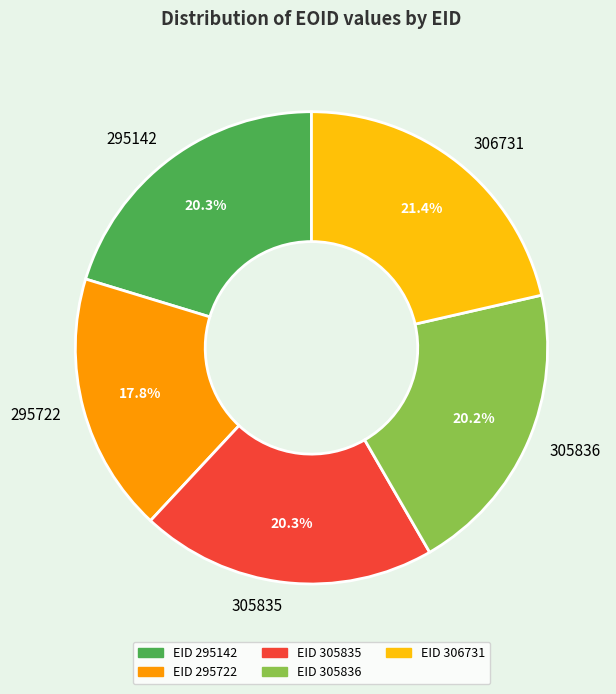

What is the largest slice in the pie chart?

306731